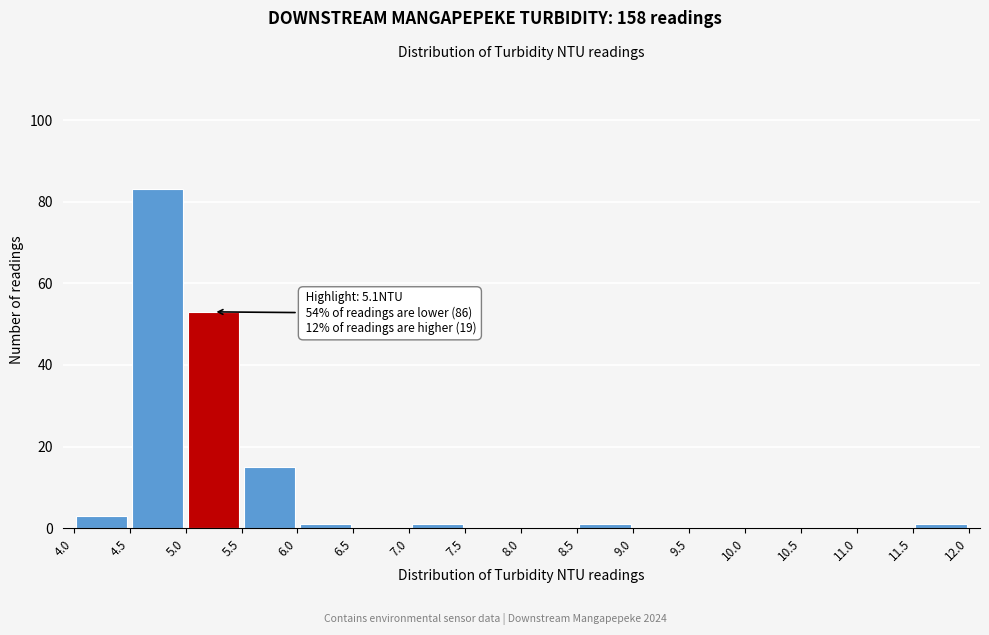

Which range on the x-axis has the tallest bar?

4.5 to 5.0